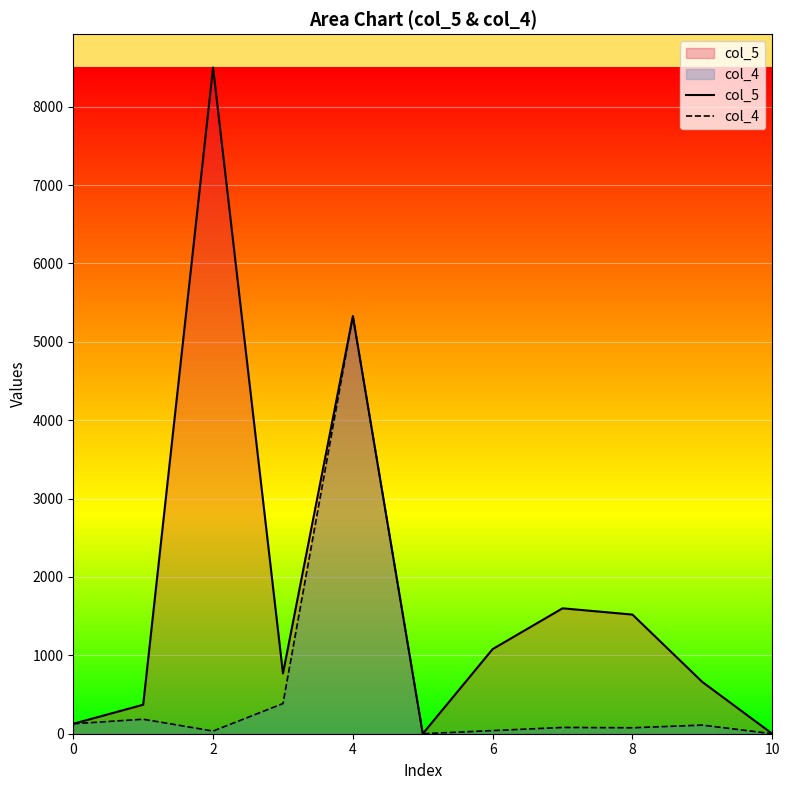

Rank the series by their average value, from highest to lowest.

col_5, col_4